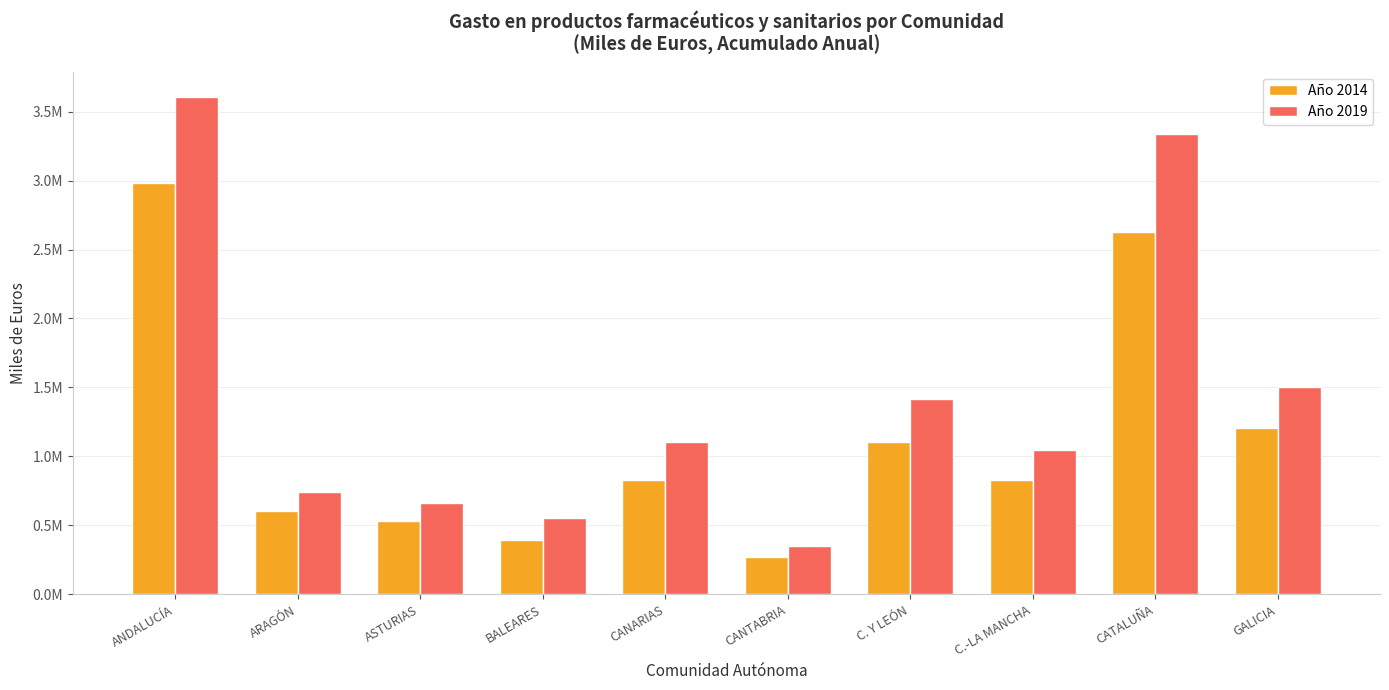

Which category has the highest value across all series?

ANDALUCÍA